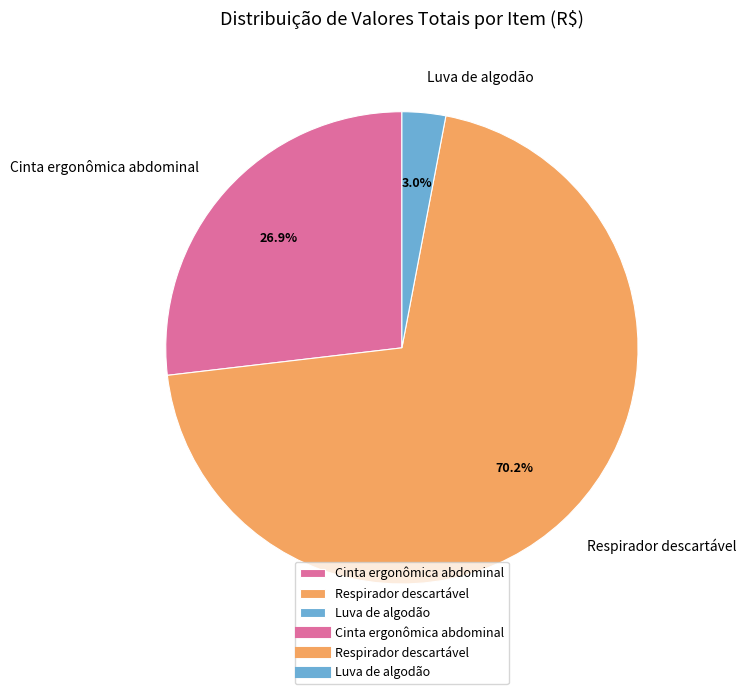

How many segments does this pie chart have?

3